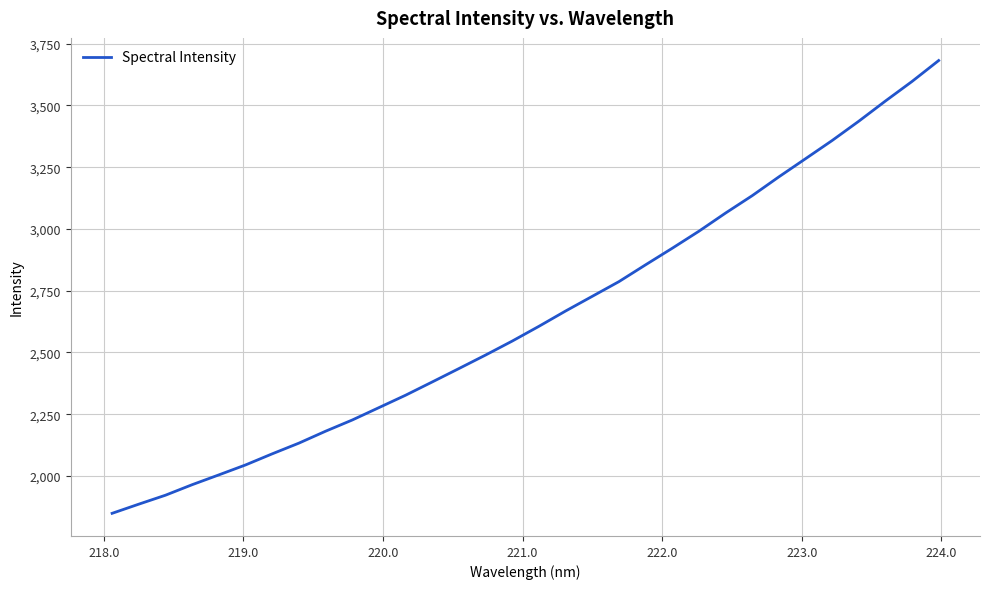

What is the average value?

2643.8